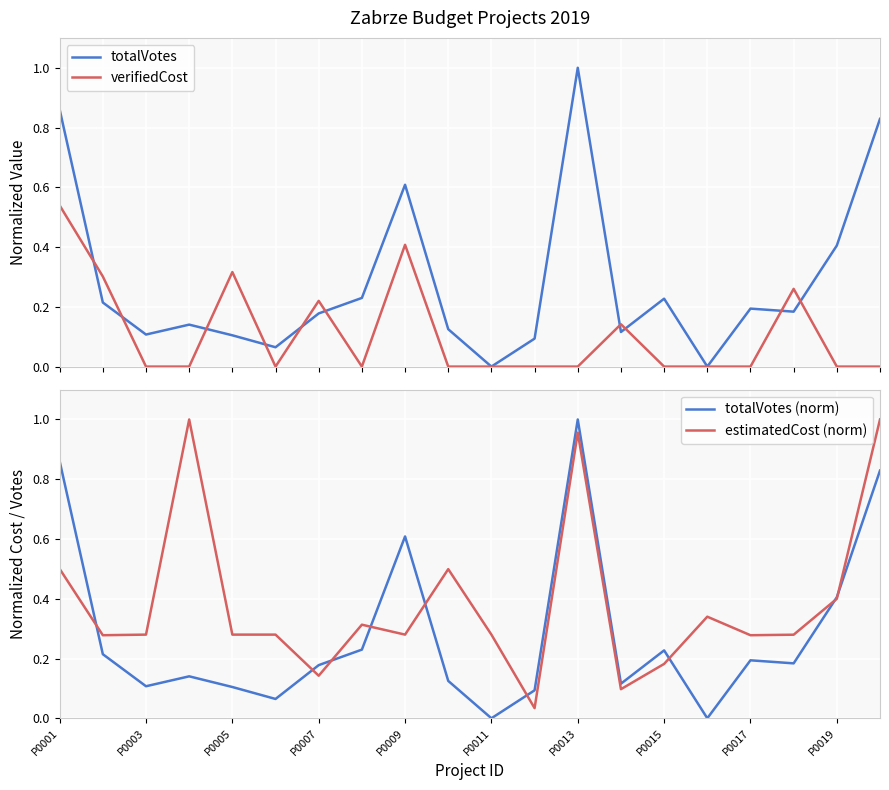

How many series are shown in this chart?

4